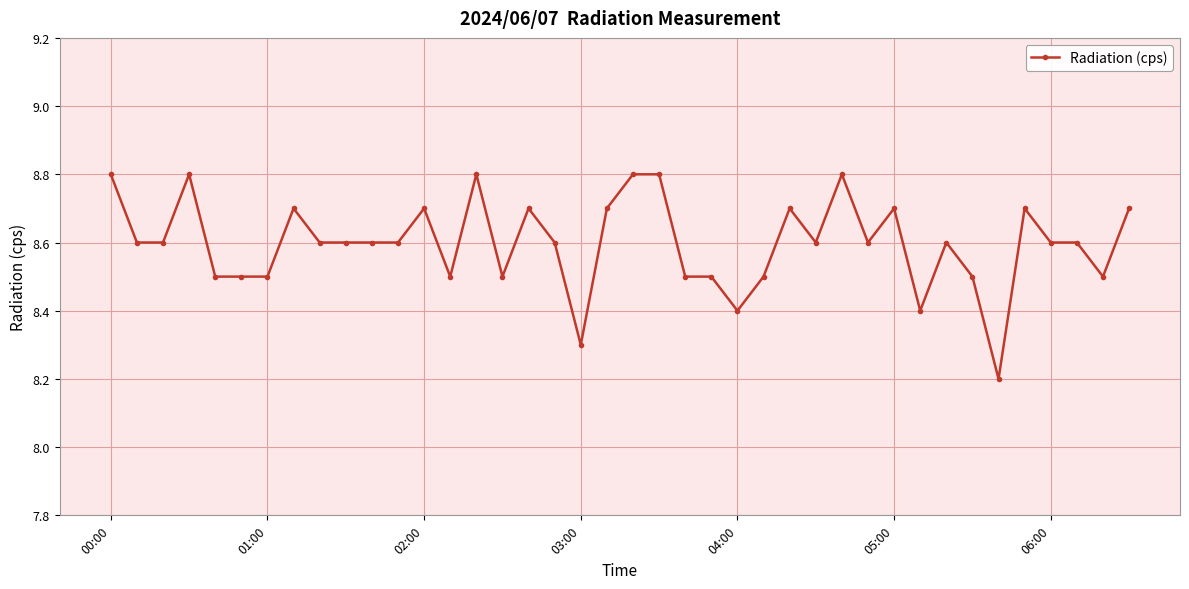

What is the minimum value shown in the chart?

8.2